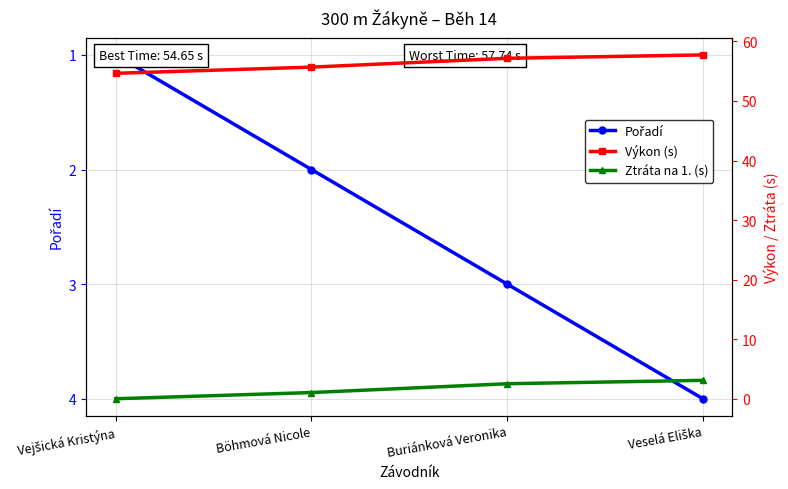

How many lines are shown in the chart?

3